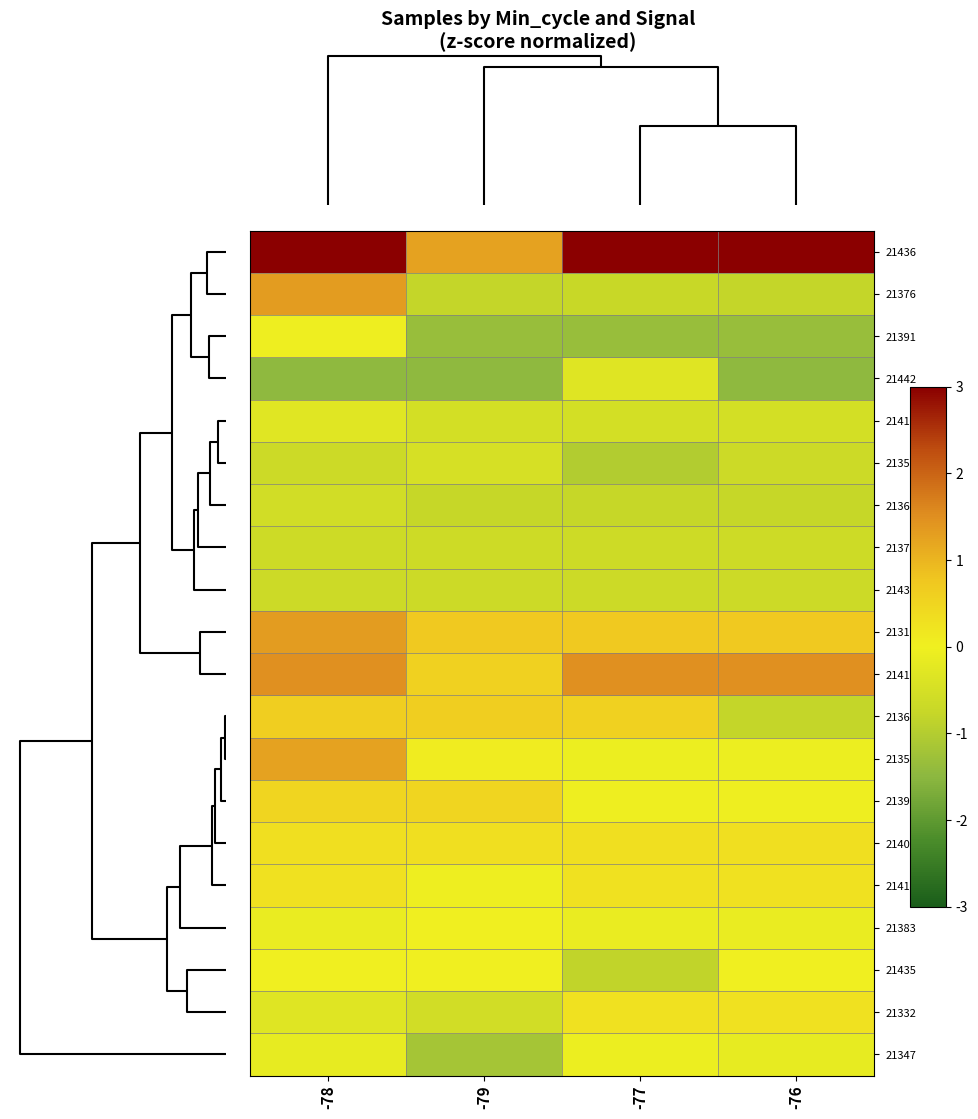

At which category is the sum across all series the highest?

-78